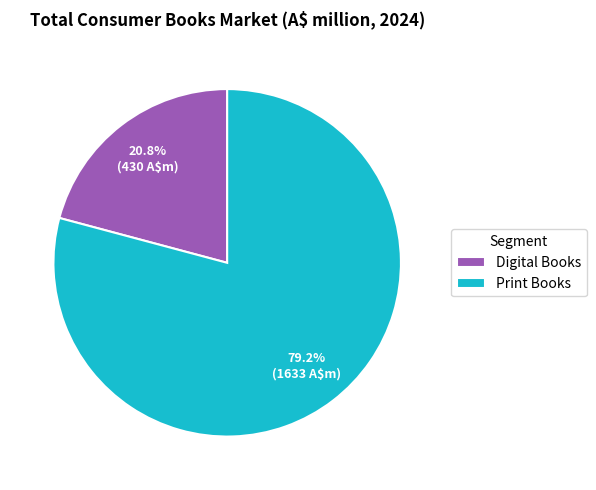

To the nearest percent, what is the difference between the largest and smallest slice percentages?

58%